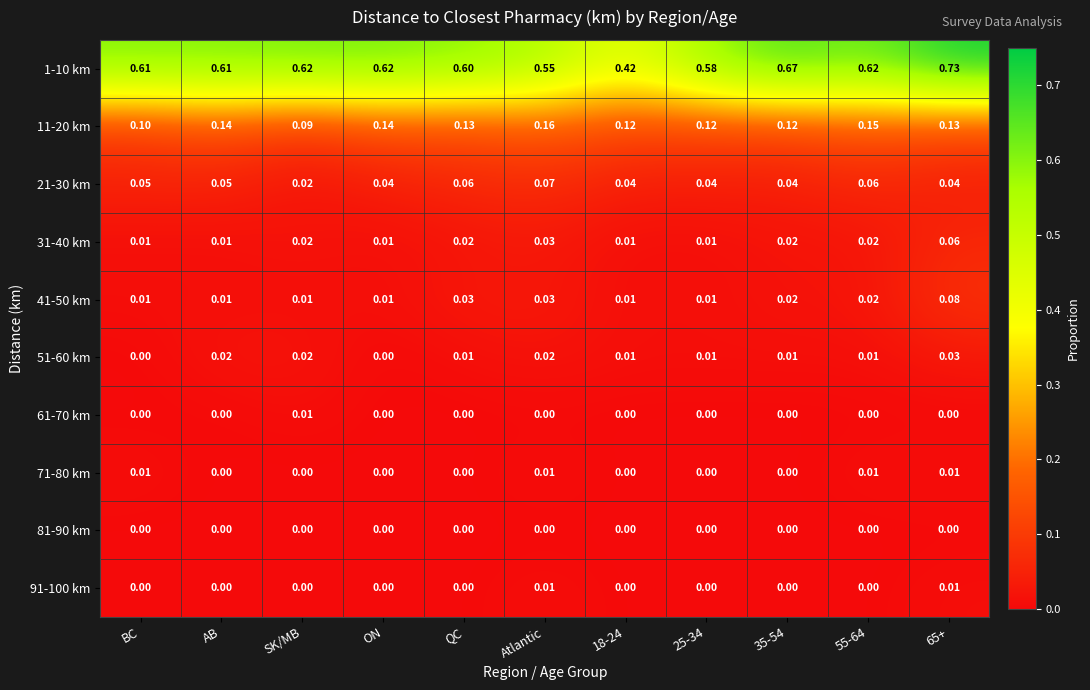

Between BC and 25-34, which series saw the biggest shift?

1-10 km